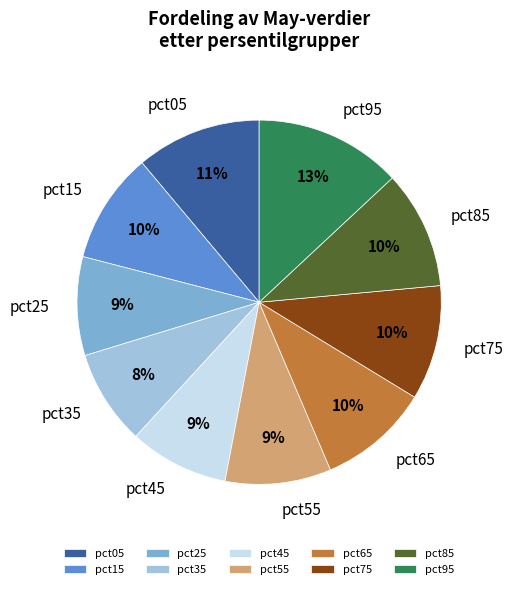

What is the largest slice in the pie chart?

pct95